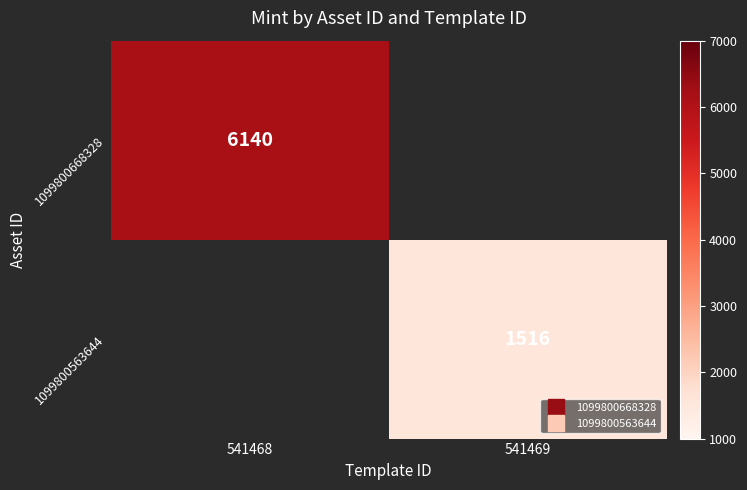

What is the minimum value shown in the chart?

1516.0